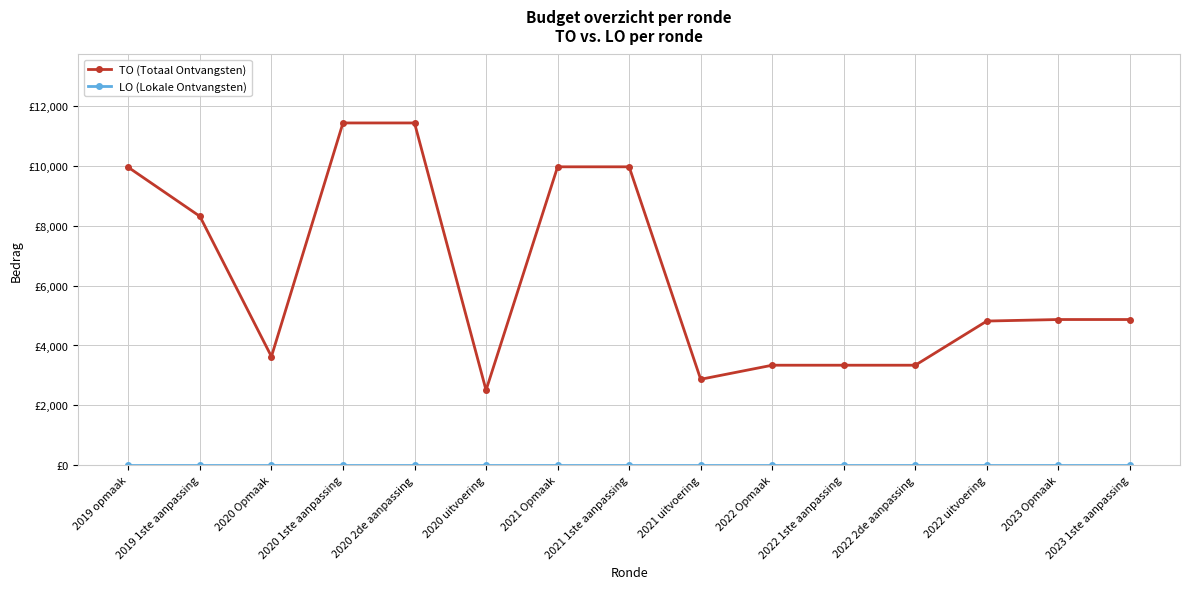

Is it true that LO (Lokale Ontvangsten) equals 0 at 2022 Opmaak?

True